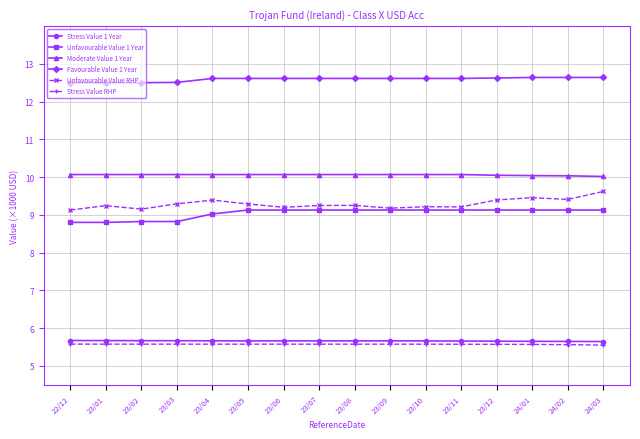

Count the Stress Value 1 Year values in the range 5 to 6.

16